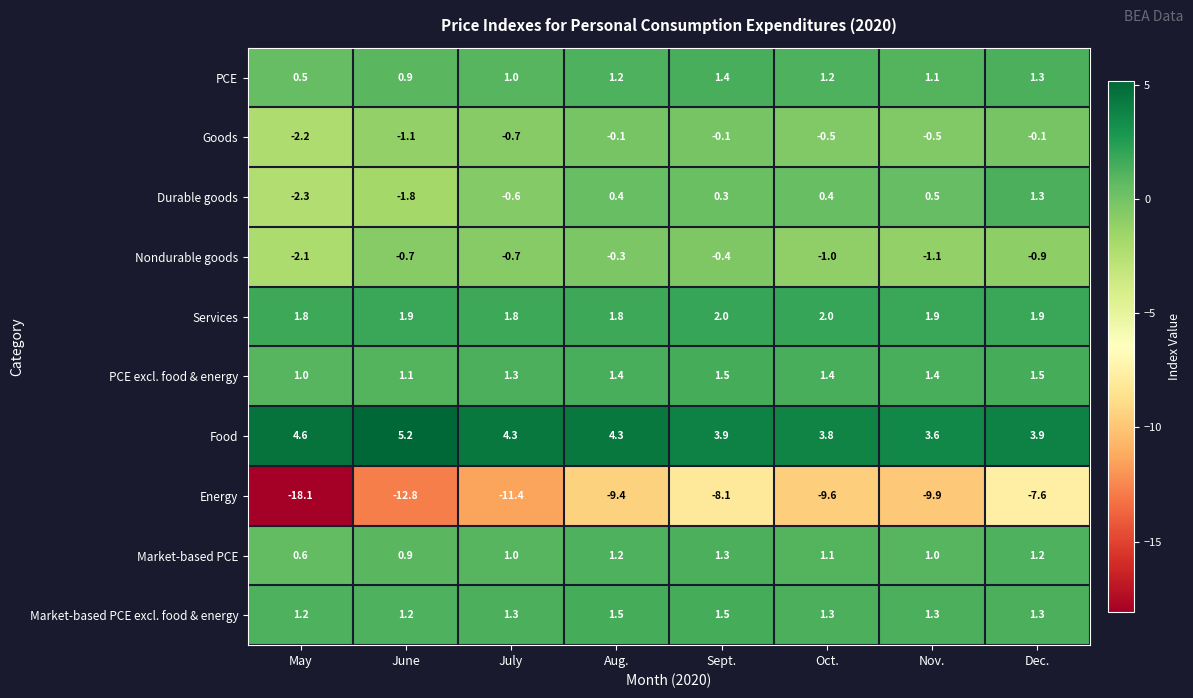

Which series has the largest total across all categories?

Food